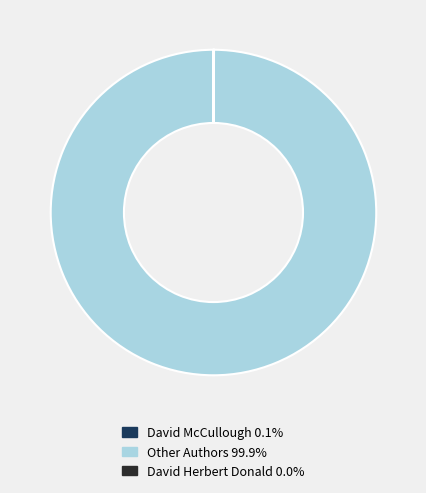

Is there a majority slice in this chart?

Yes